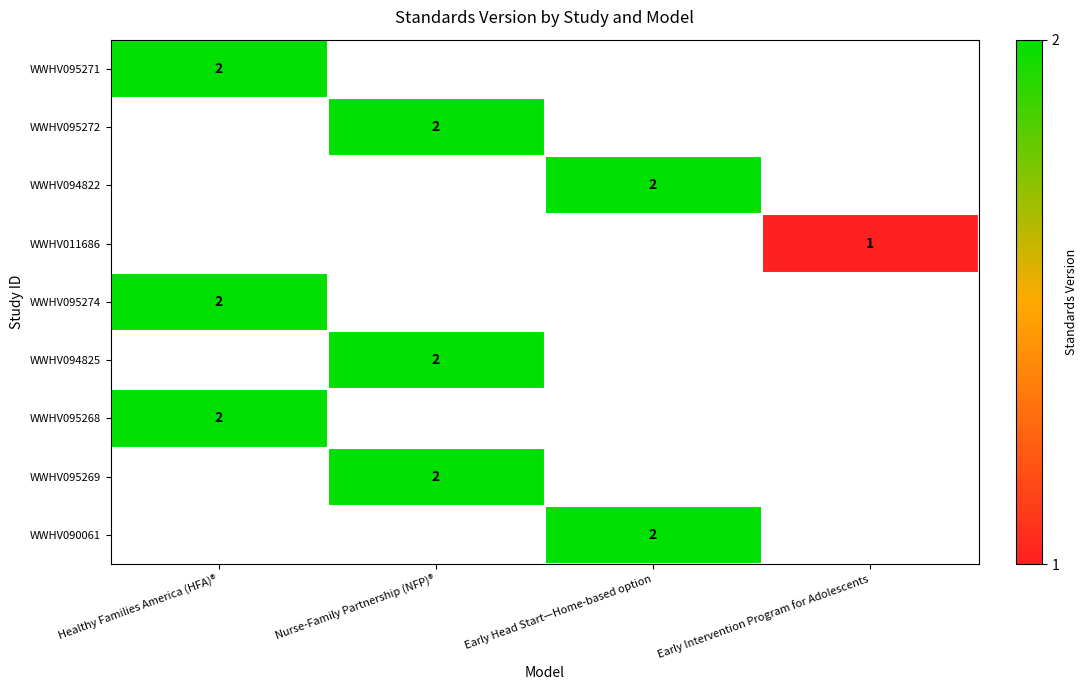

Which category has the lowest value across all series?

Early Intervention Program for Adolescents